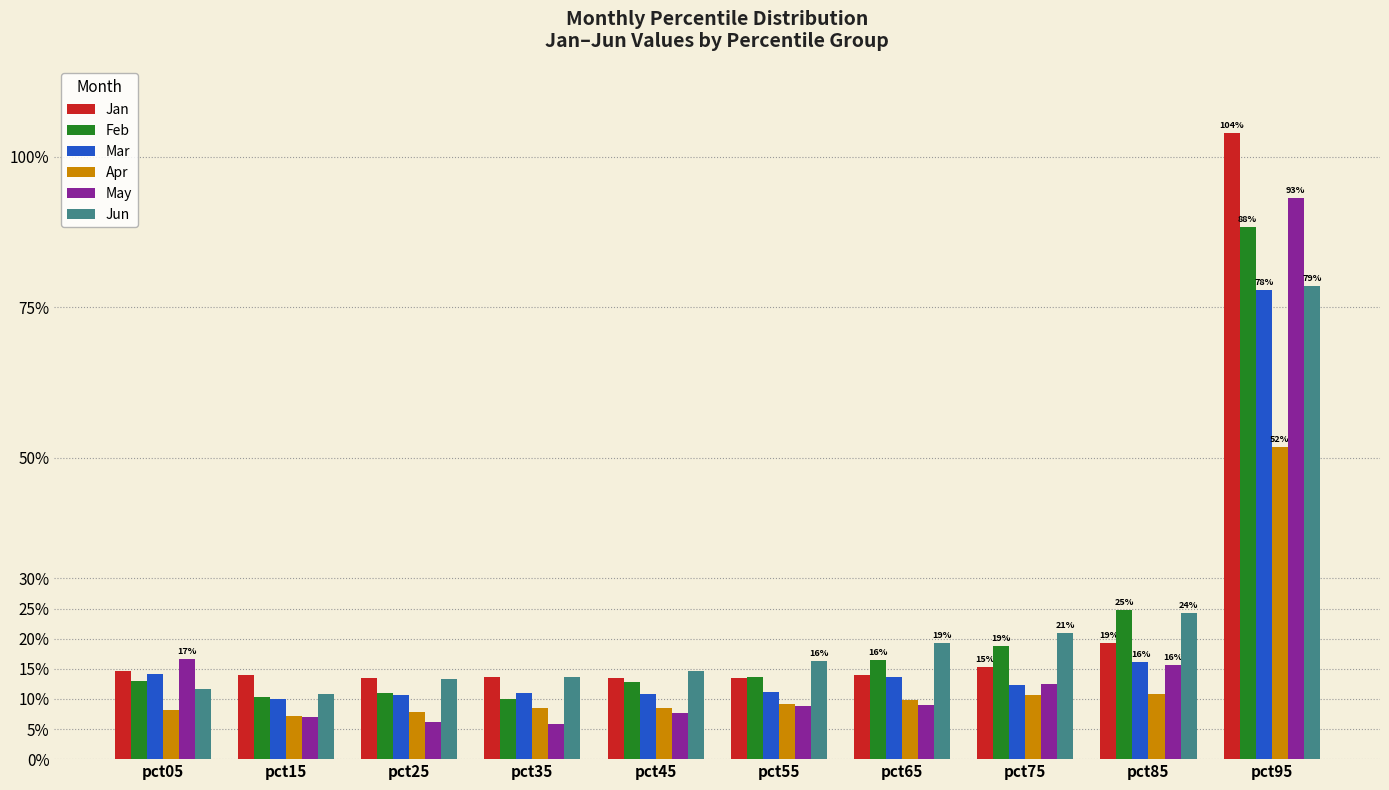

What is the value of the Mar bar at the 8th from the left?

0.1